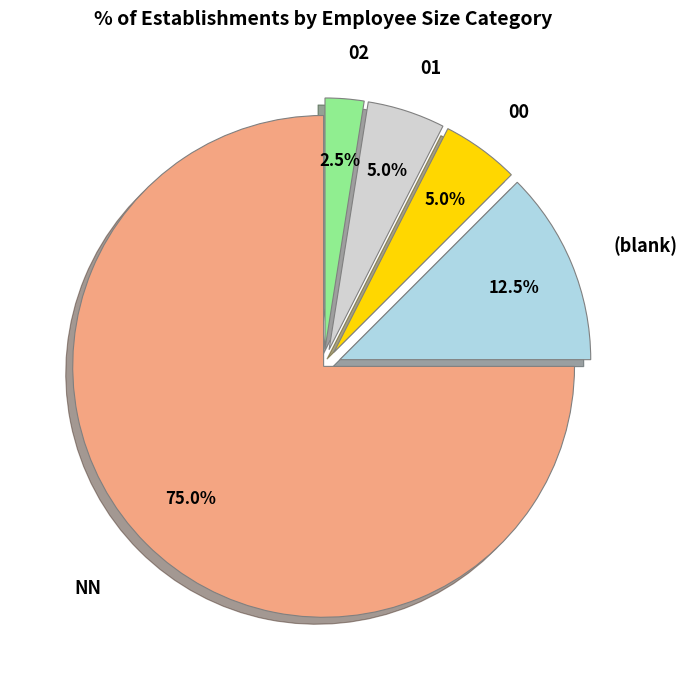

Is there any slice that represents more than half of the pie?

Yes